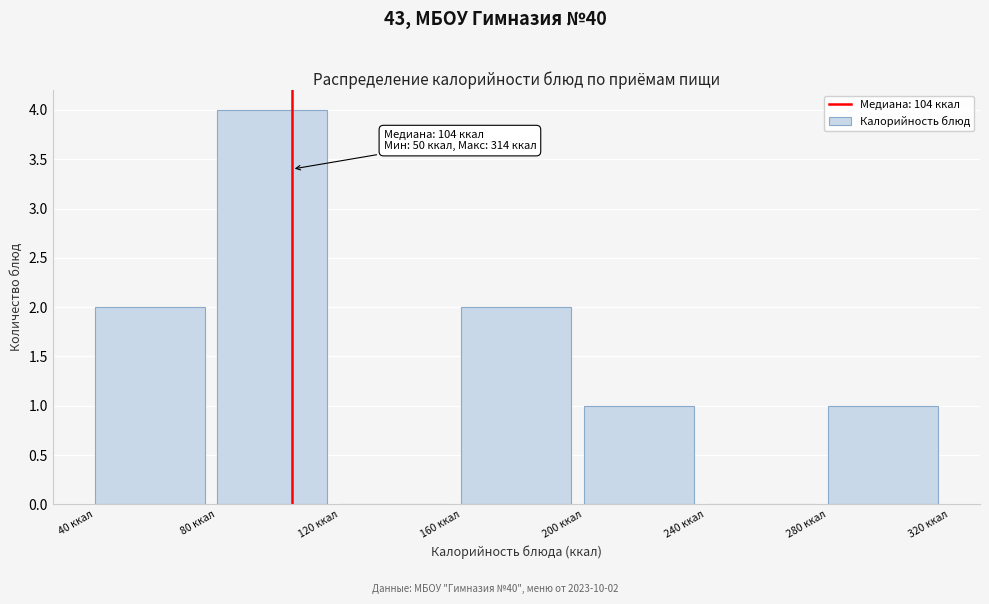

Which range on the x-axis has the tallest bar?

80 to 120